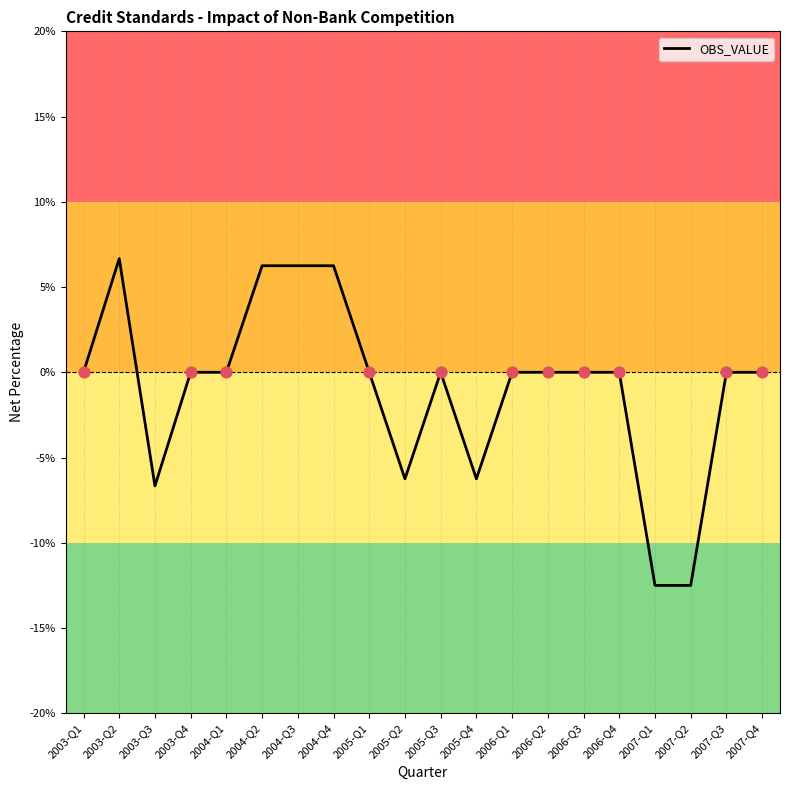

Which has a higher value, 2004-Q4 or 2005-Q2?

2004-Q4